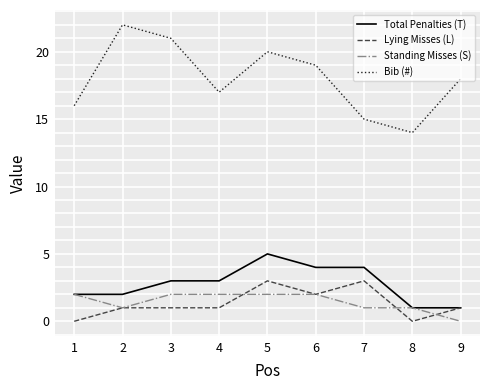

True or false: Standing Misses (S) has a value of 1 at 4.

False